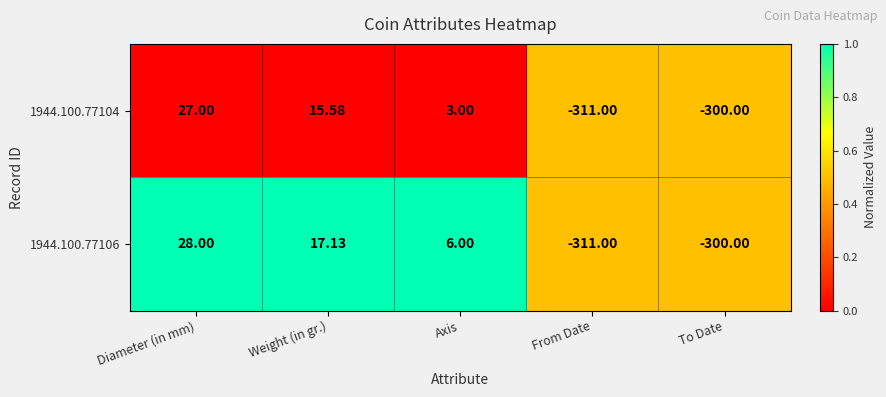

At which category is the sum across all series the highest?

Diameter (in mm)